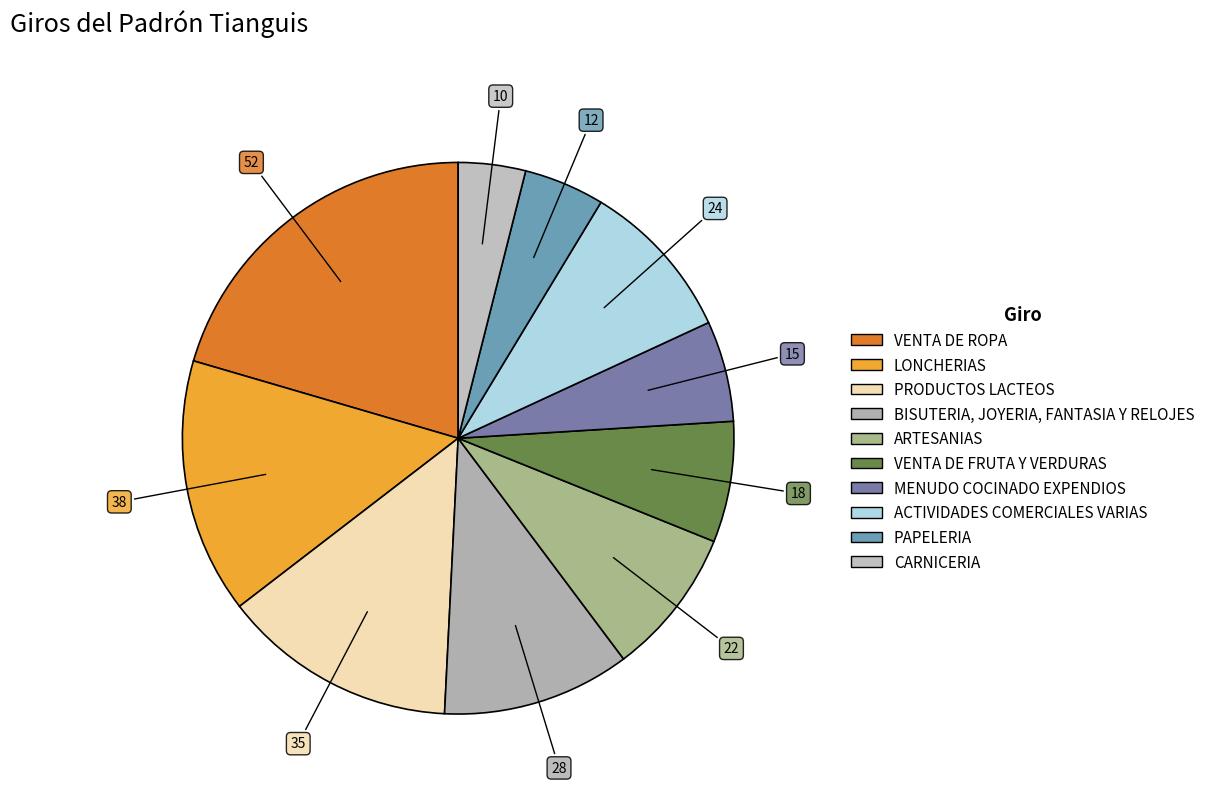

Do PAPELERIA and PRODUCTOS LACTEOS together represent more than half of the pie?

No